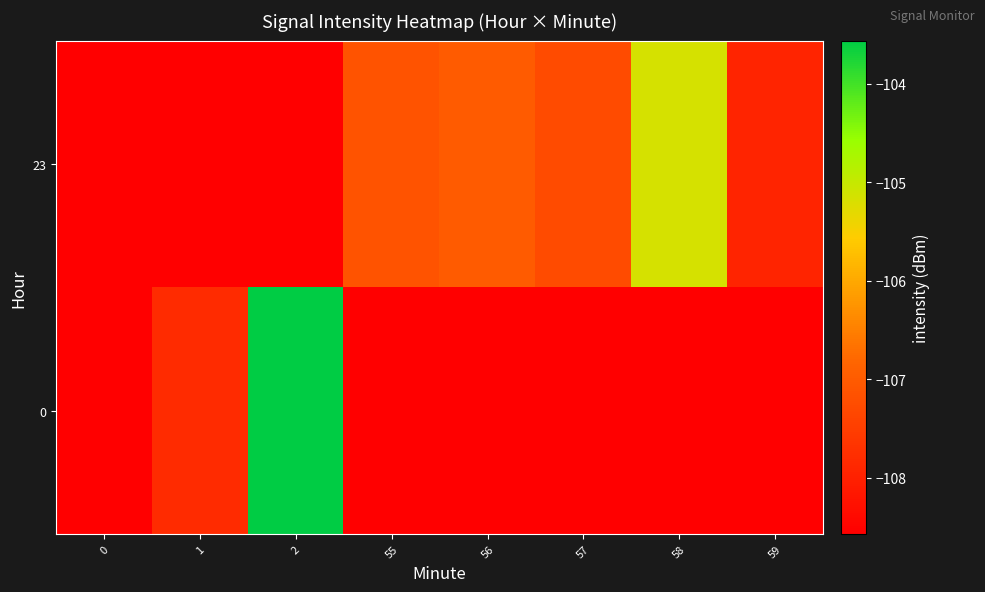

Count the number of categories in the chart.

8